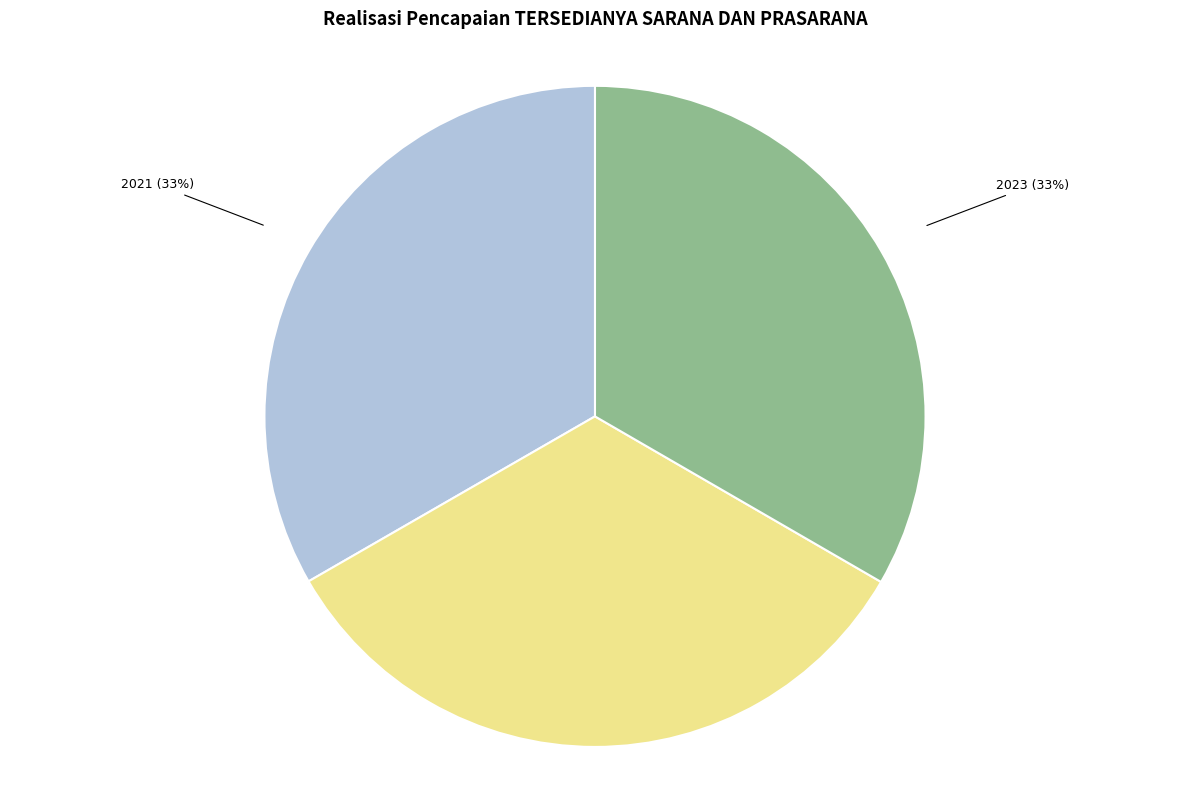

Is there any slice that represents more than half of the pie?

No